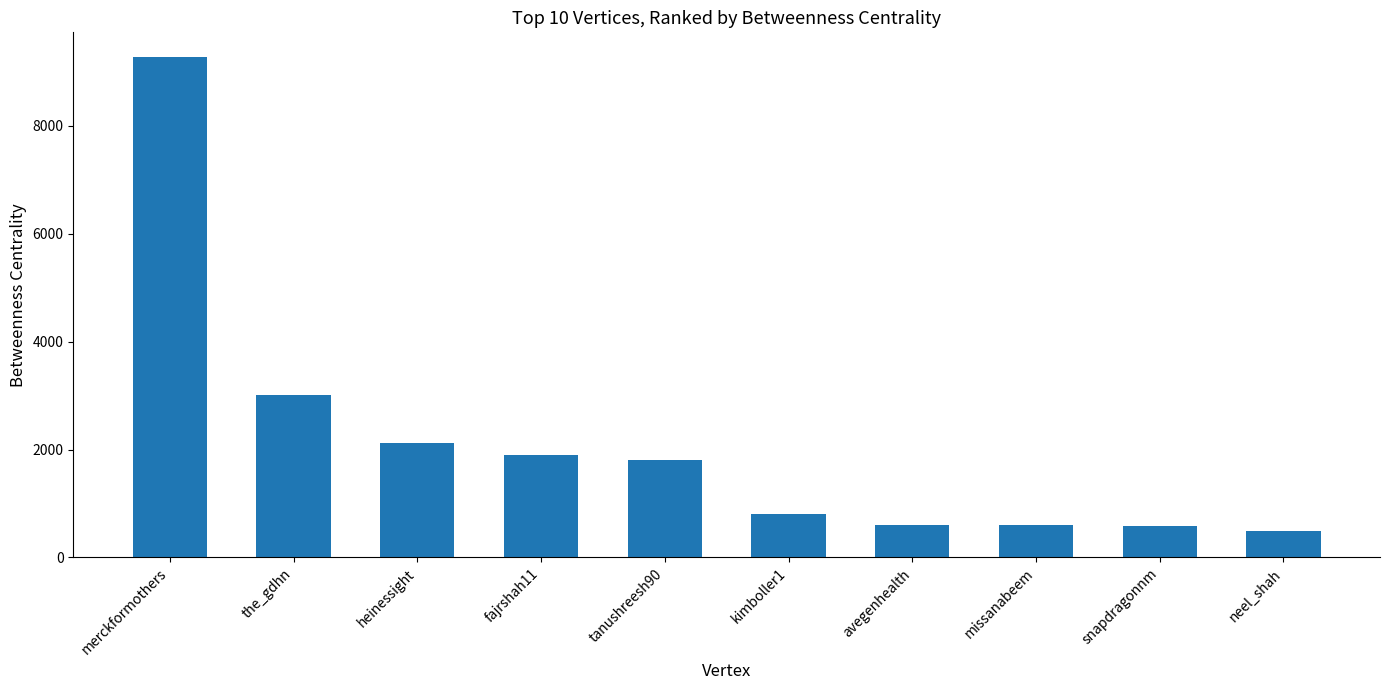

What is the greatest value displayed?

9269.8